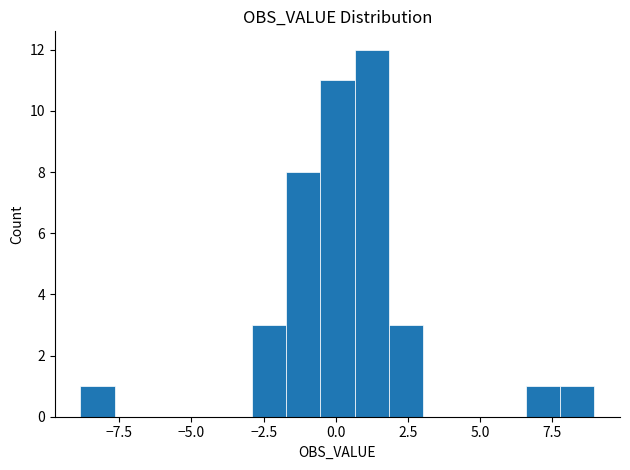

Around what value on the x-axis is the tallest bar? Give the approximate position of its centre, as read against the axis.

1.0